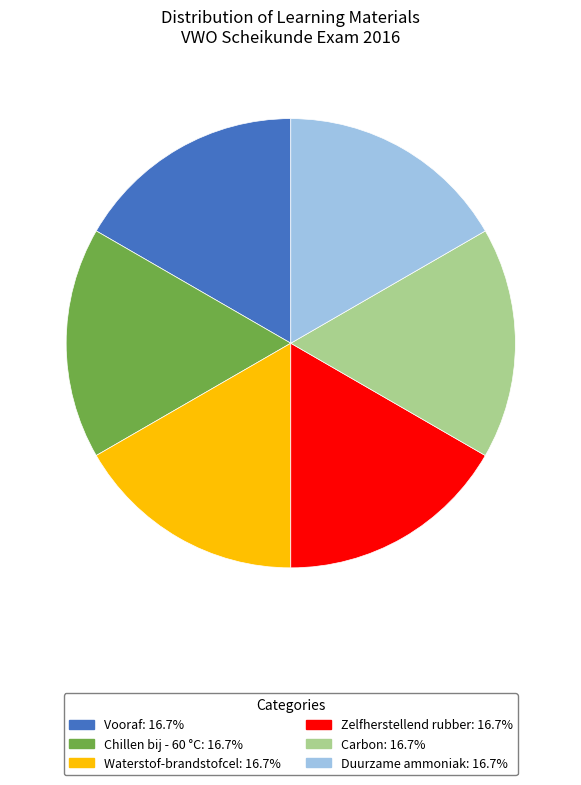

Do Waterstof-brandstofcel and Zelfherstellend rubber together represent more than half of the pie?

No